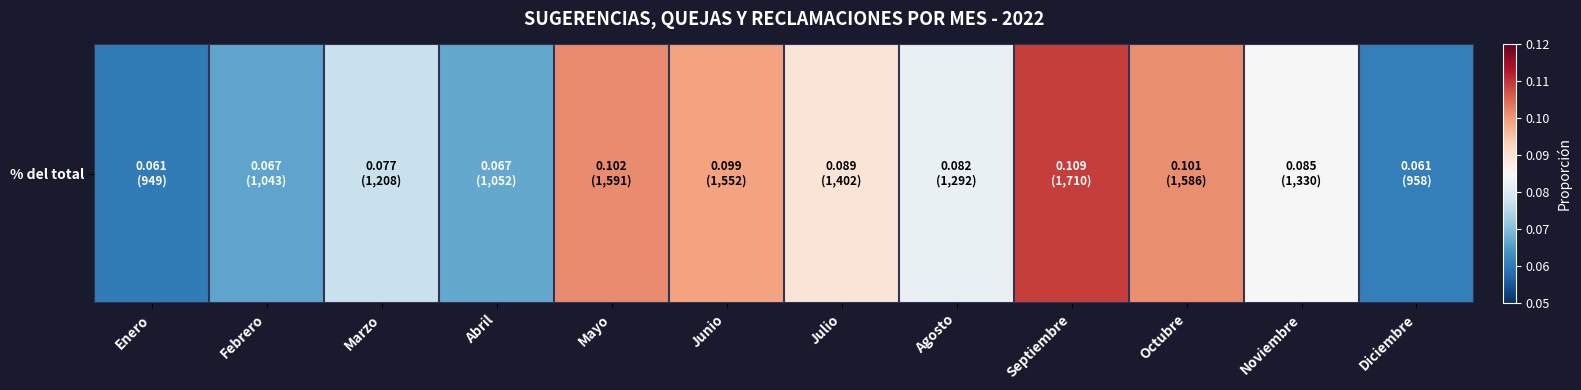

Rank the categories by value from lowest to highest.

Enero, Diciembre, Febrero, Abril, Marzo, Agosto, Noviembre, Julio, Junio, Octubre, Mayo, Septiembre